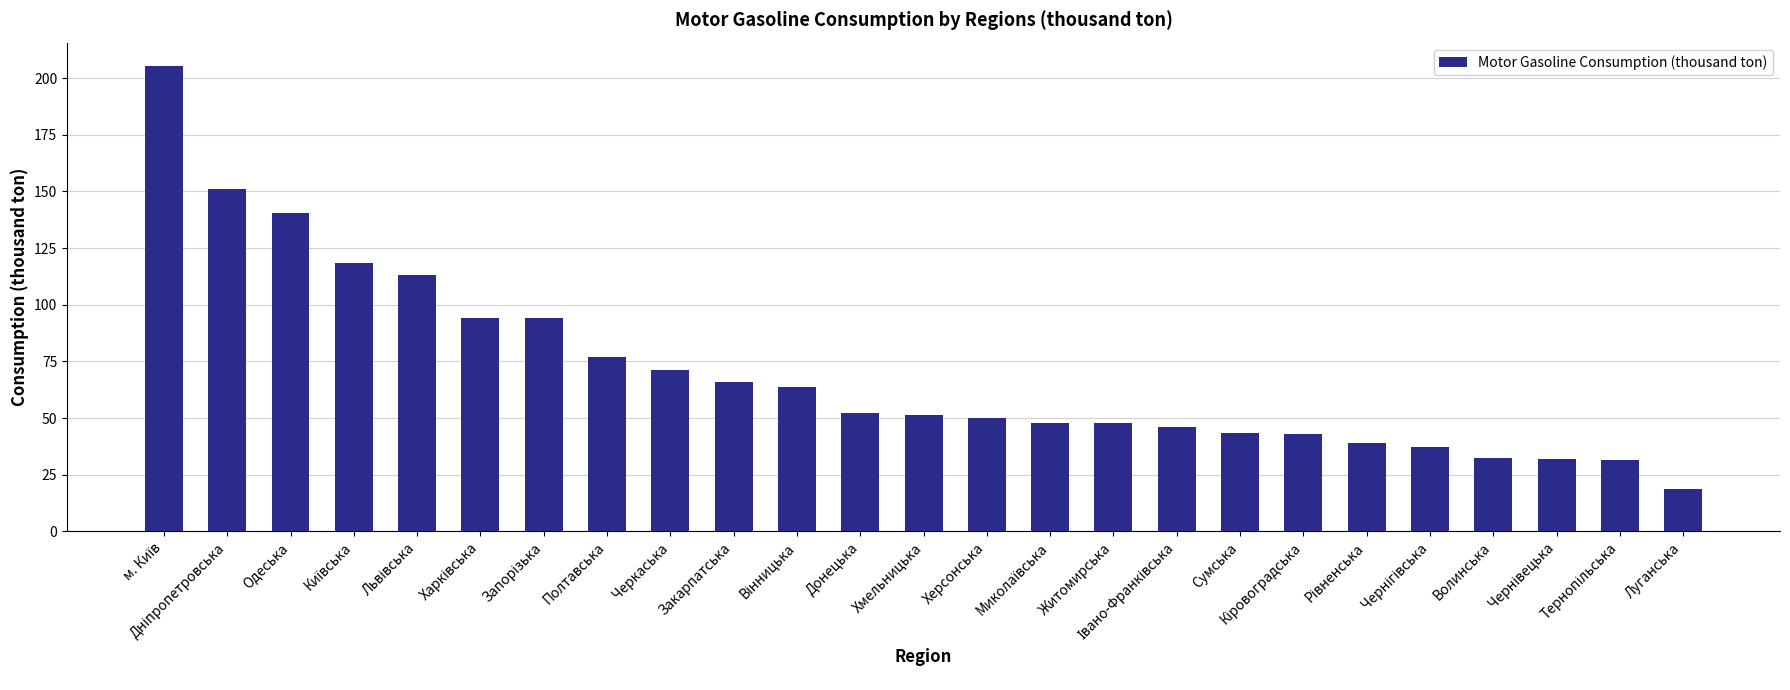

How many distinct data groups are displayed?

1